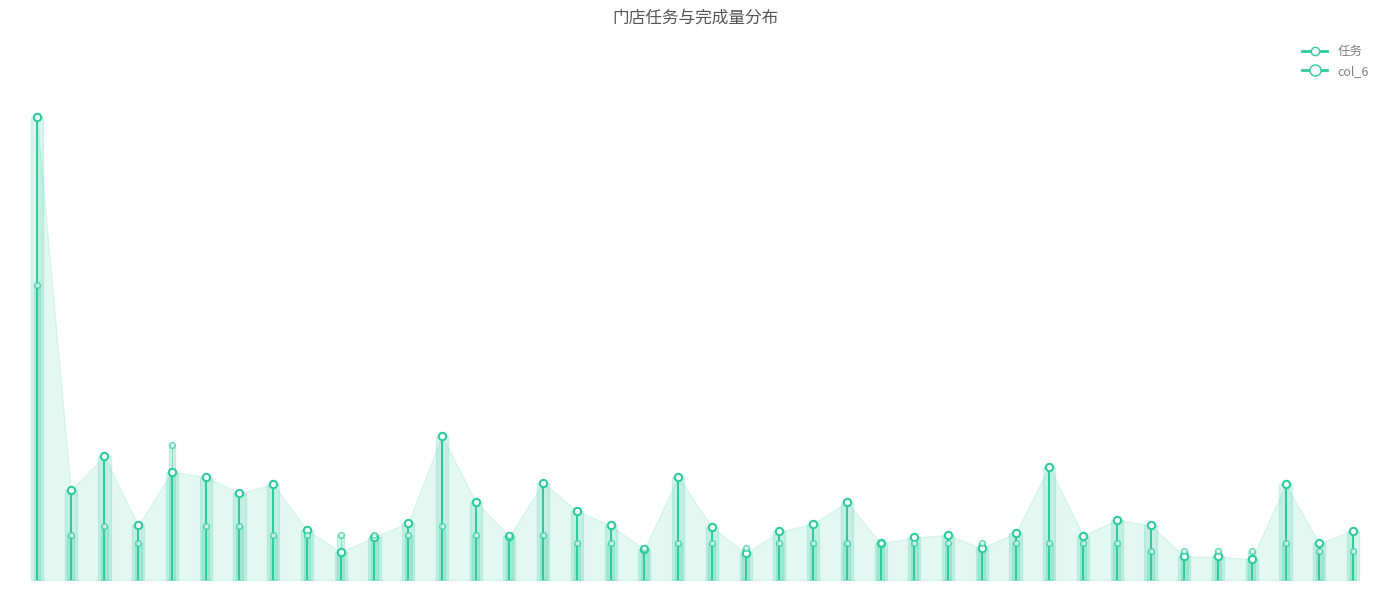

What is the total value across all series at 0?

2056